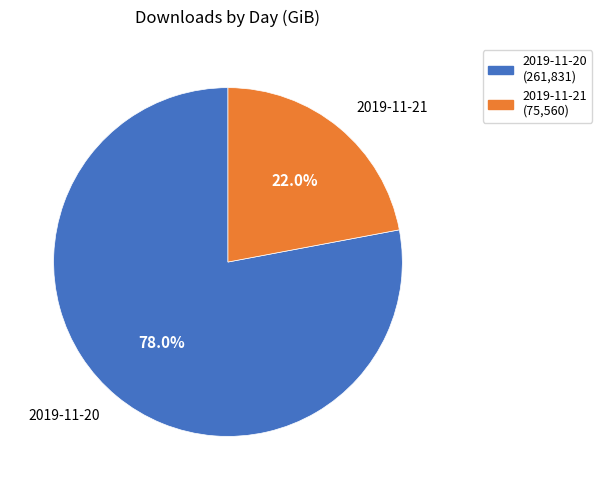

How many segments does this pie chart have?

2